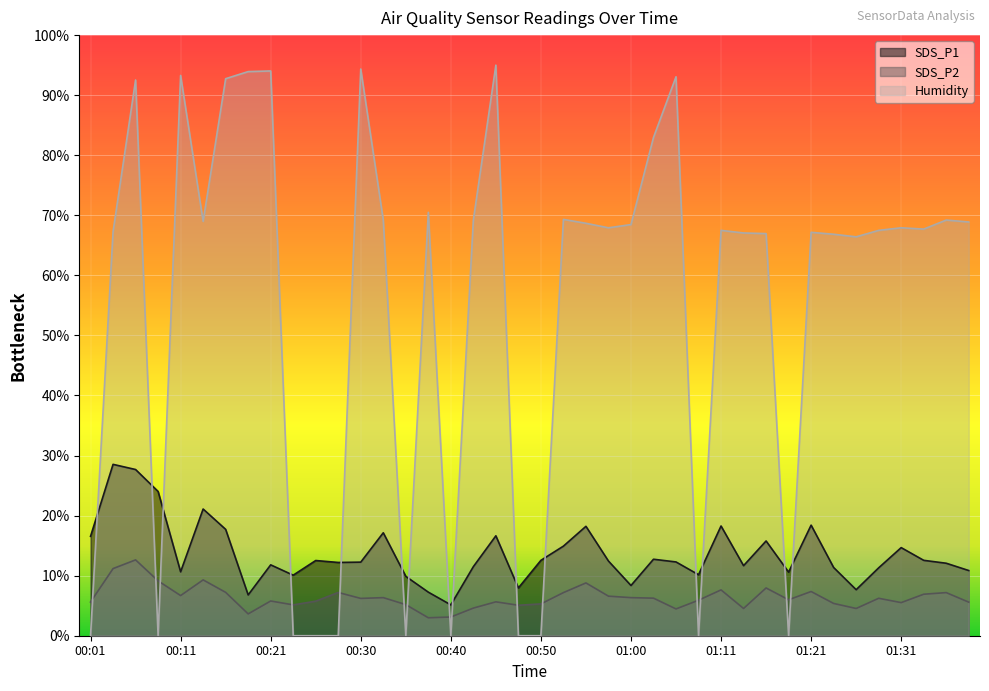

What is the difference between the maximum and second lowest values in the SDS_P1 series?

21.7